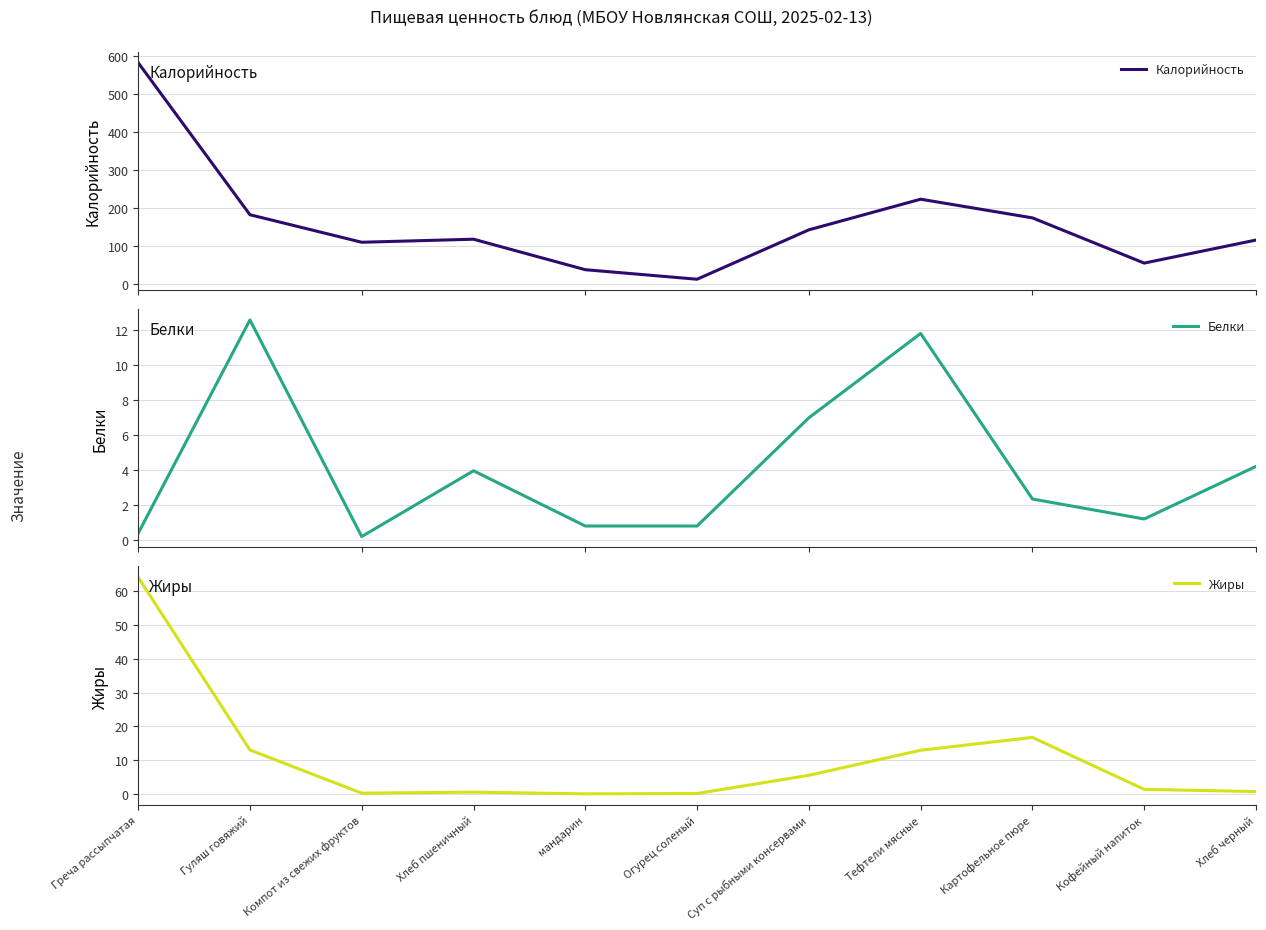

What are all the series names shown in the legend?

Калорийность, Белки, Жиры